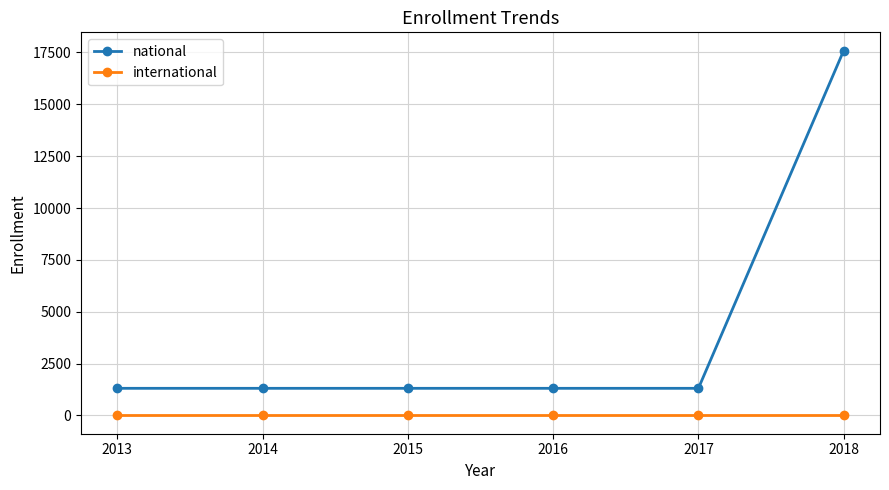

At 2014, list the series in order from largest to smallest.

national, international